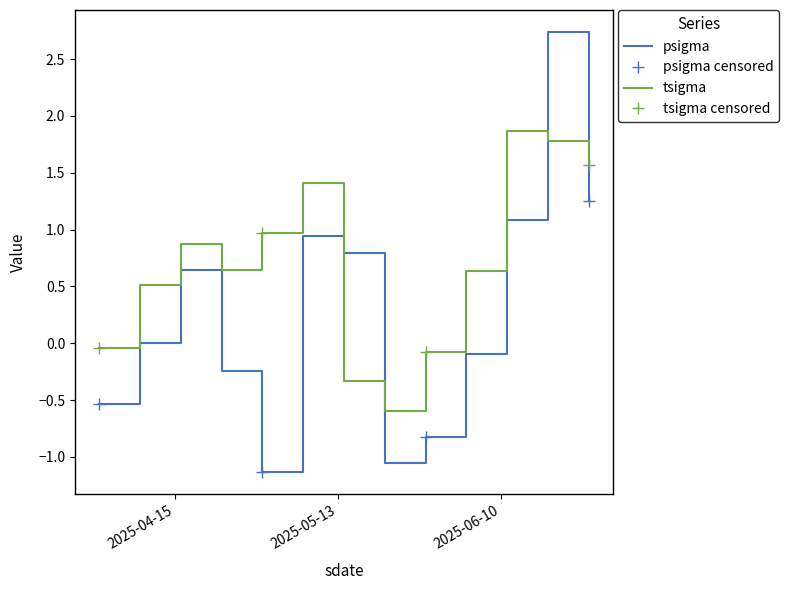

How many categories are shown in the chart?

13